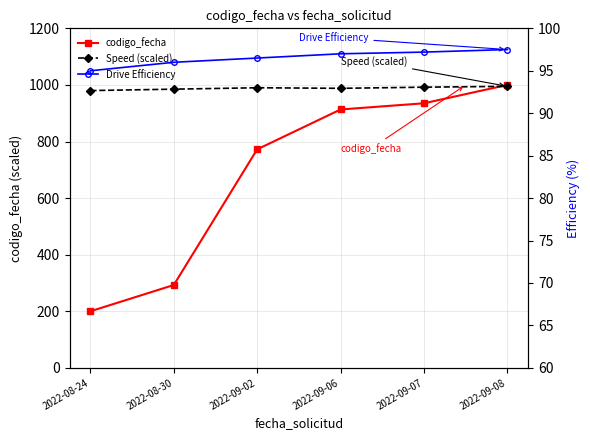

At which label does codigo_fecha reach its peak?

2022-09-08